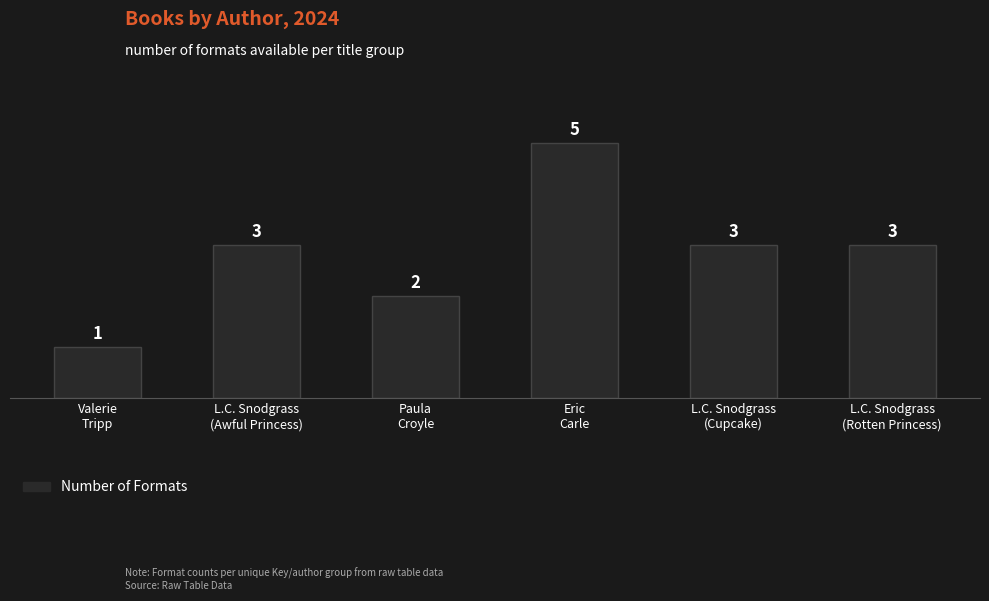

Reading left to right, what are all the values shown in this chart?

1	3	2	5	3	3